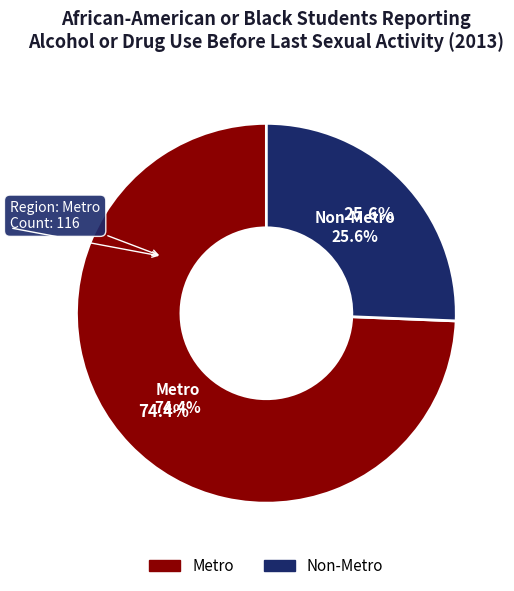

To the nearest percent, what is the average slice percentage?

50%